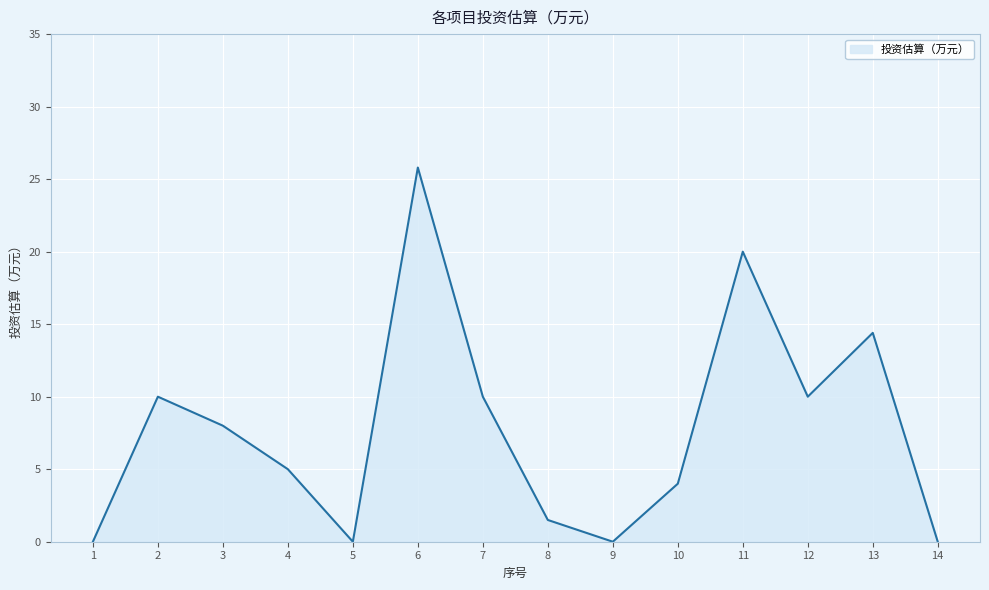

Reading left to right, extract all data points from this chart.

0.0	10.0	8.0	5.0	0.0	25.8	10.0	1.5	0.0	4.0	20.0	10.0	14.4	0.0